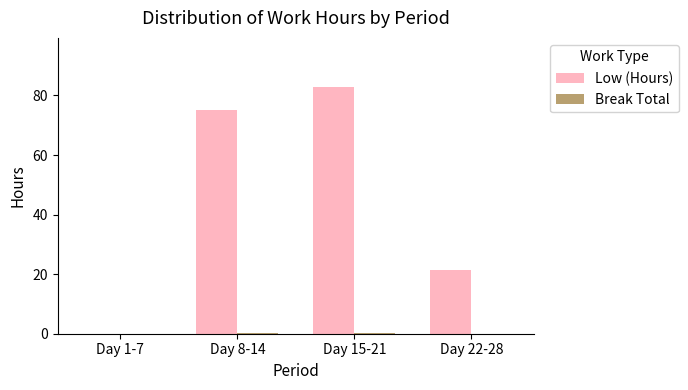

Where does the Low (Hours) series first go above 75?

Day 8-14